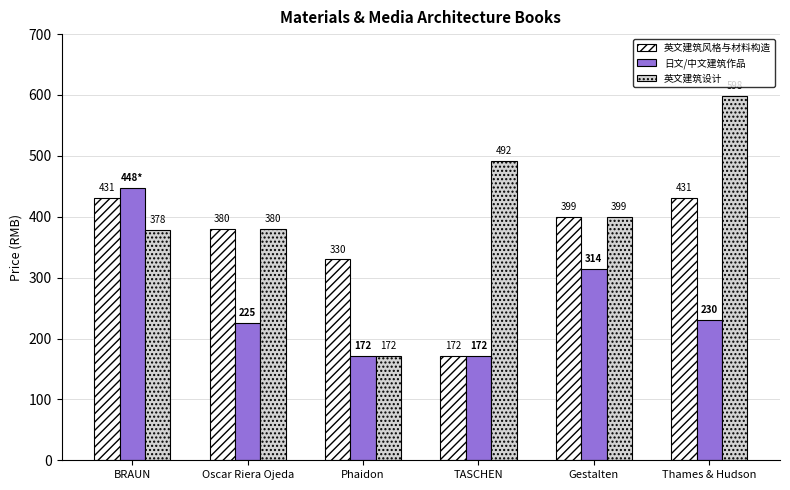

Is the value of 英文建筑风格与材料构造 at Phaidon greater than the value of 日文/中文建筑作品 at Gestalten?

Yes